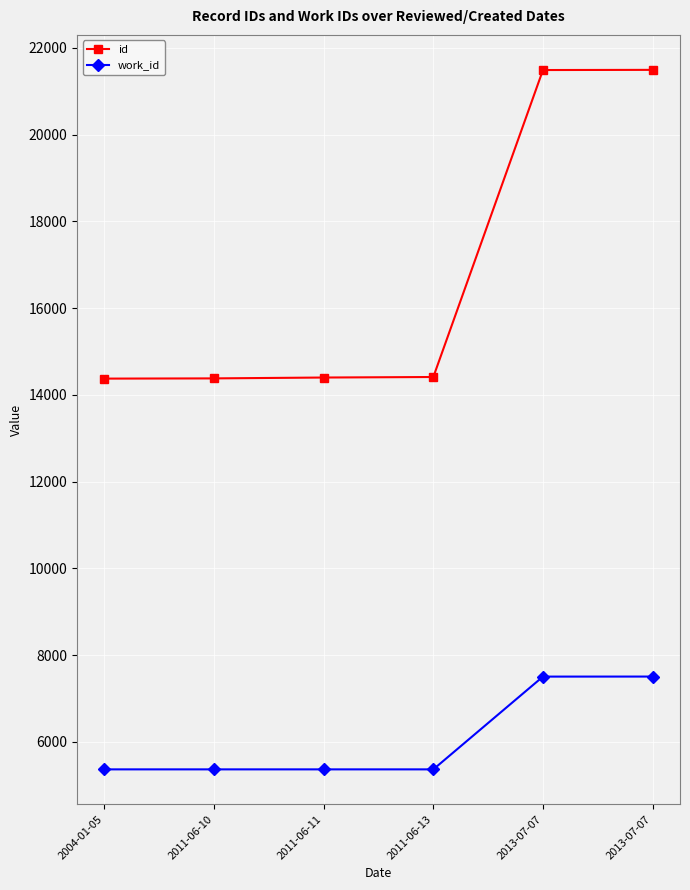

What are all the series names shown in the legend?

id, work_id